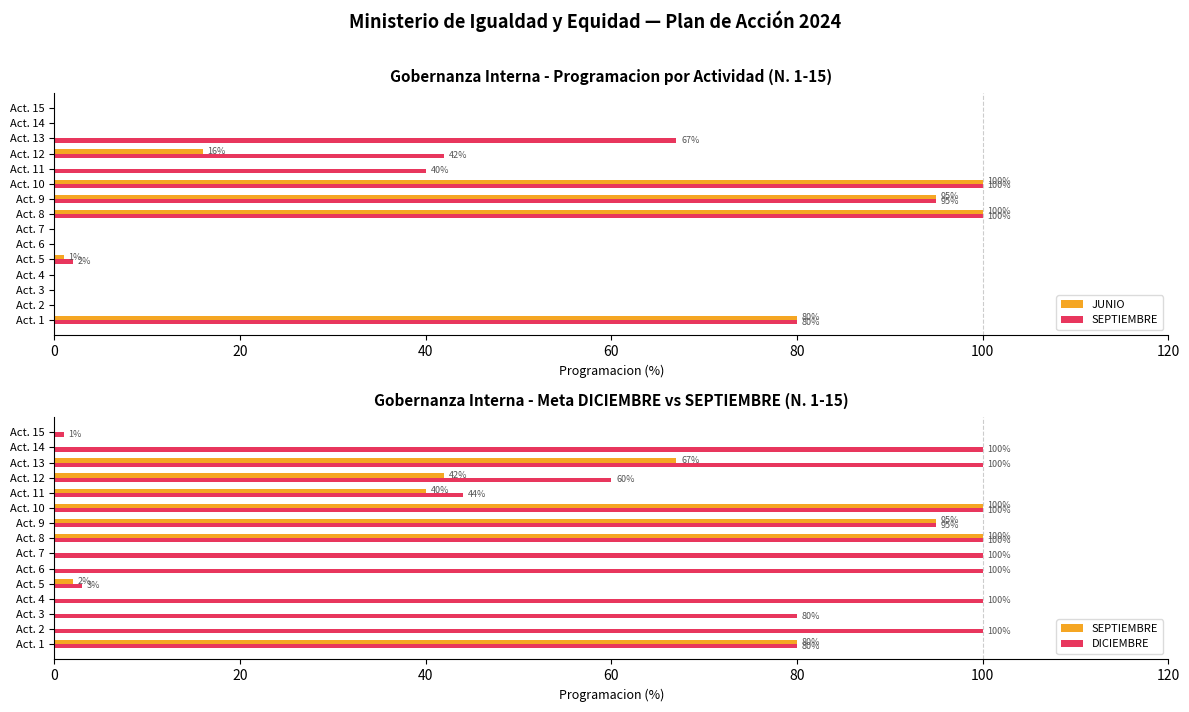

Does the chart contain stacked bars?

No